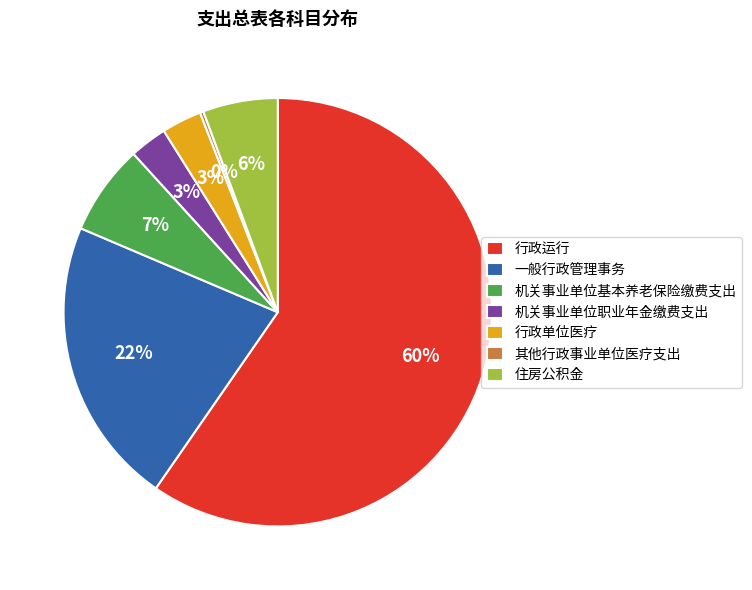

To the nearest percent, what is the difference between the 行政单位医疗 and 机关事业单位基本养老保险缴费支出 slice percentages?

4%